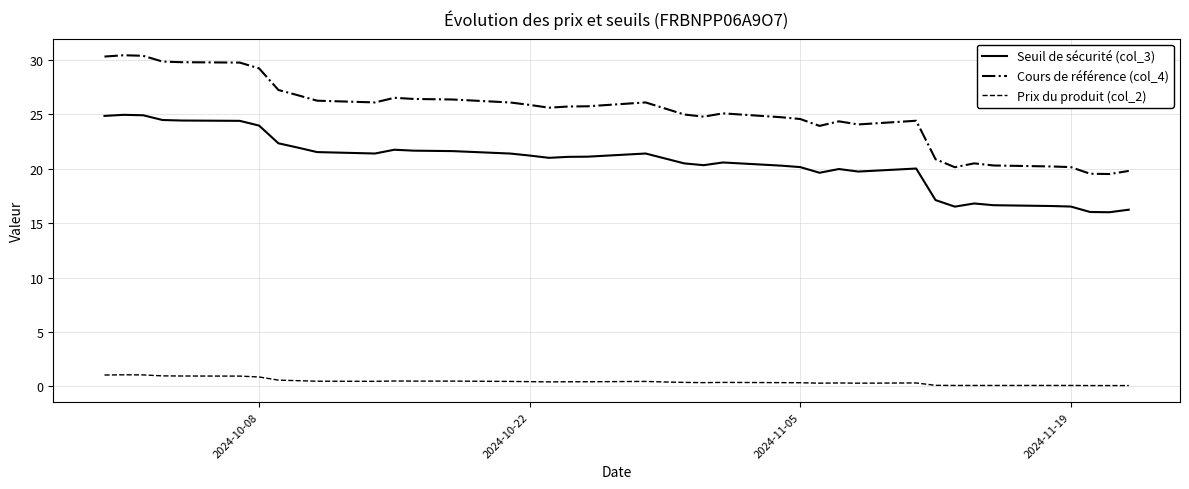

True or false: Cours de référence (col_4) and Prix du produit (col_2) intersect in this chart.

False